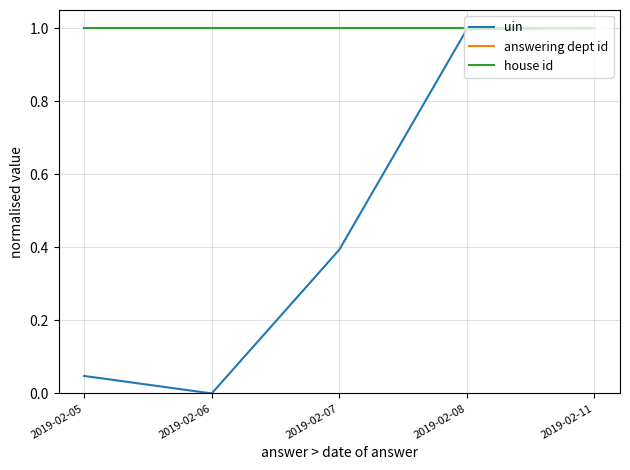

True or false: house id has more than 1 points higher than both neighbors.

False